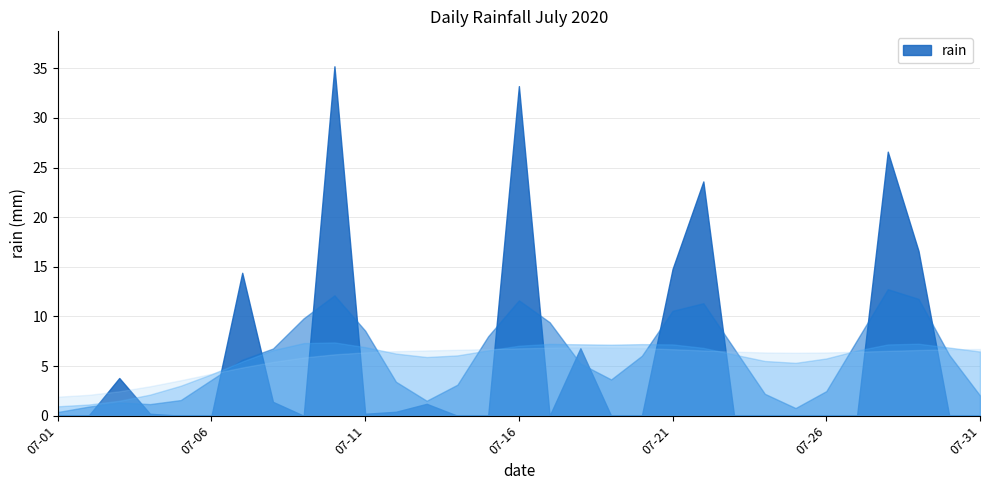

How many points are higher than both their immediate neighbors (excluding endpoints)?

8